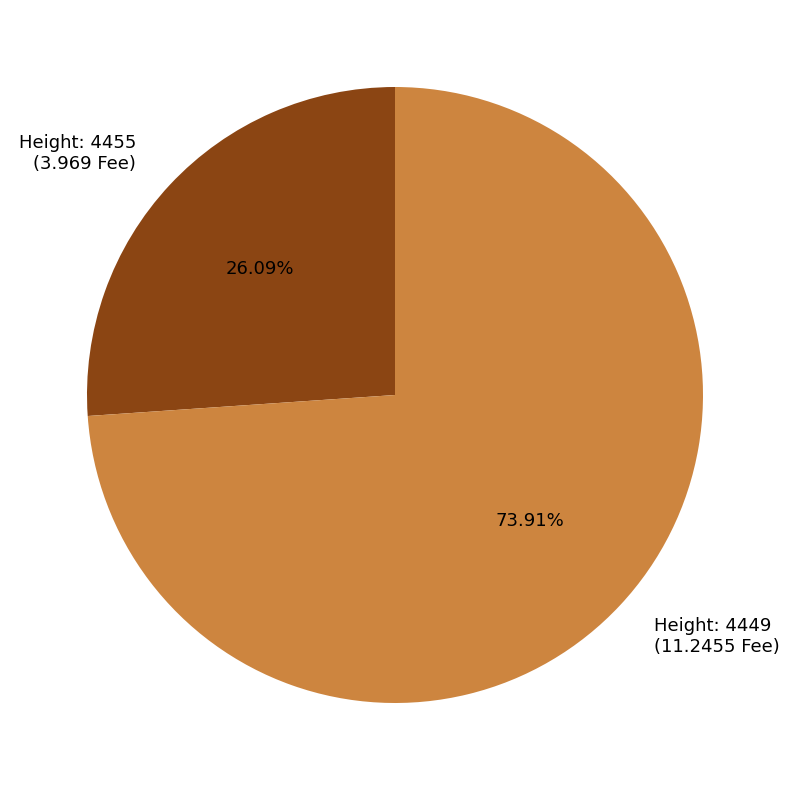

Which has a higher value, Height: 4449 (11.2455 Fee) or Height: 4455 (3.969 Fee)?

Height: 4449 (11.2455 Fee)